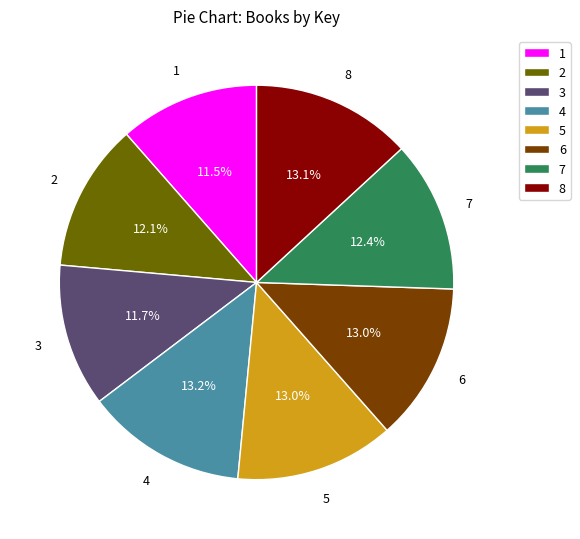

To the nearest percent, what is the average slice percentage?

12%